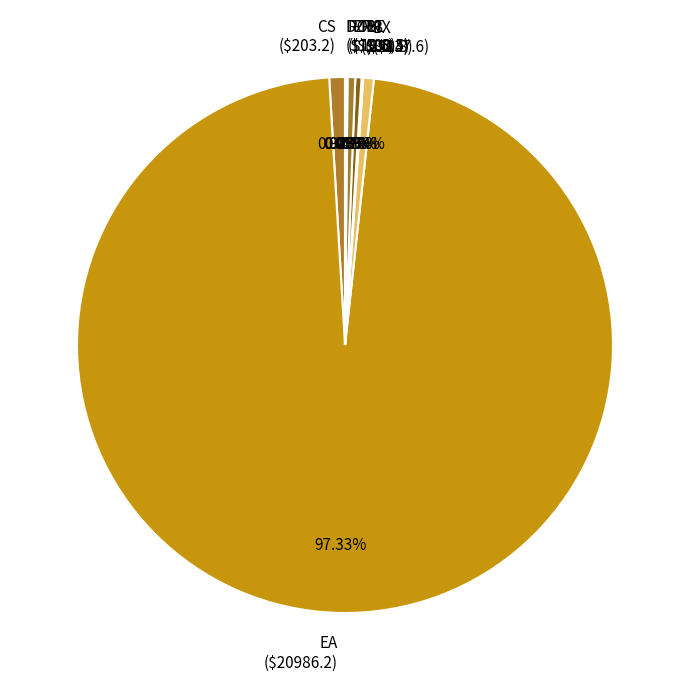

Is there a majority slice in this chart?

Yes